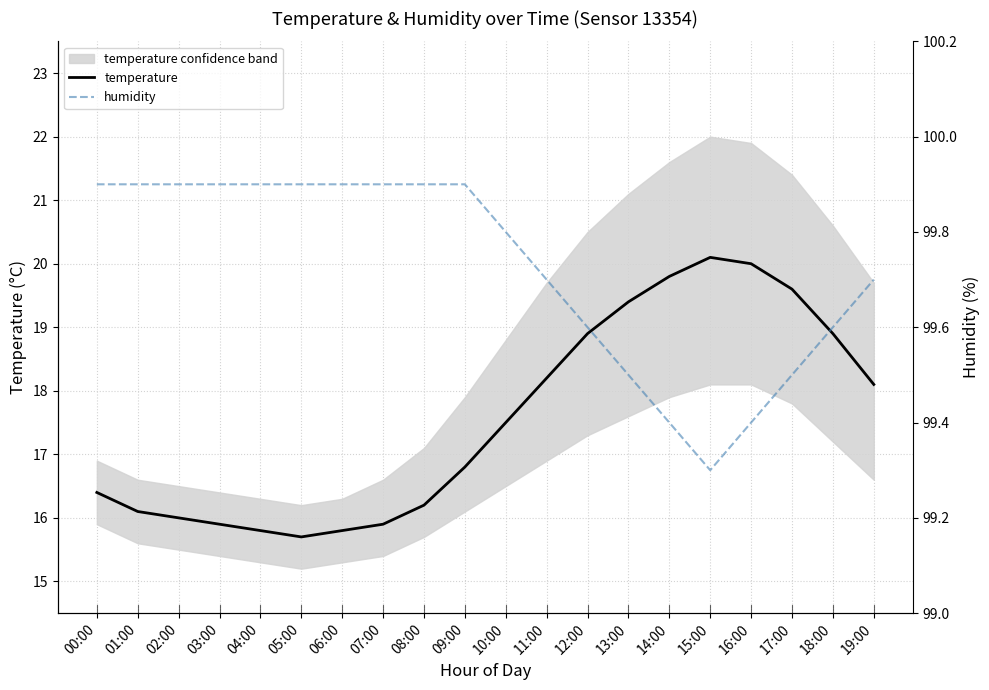

What is the average value of the humidity series?

99.7